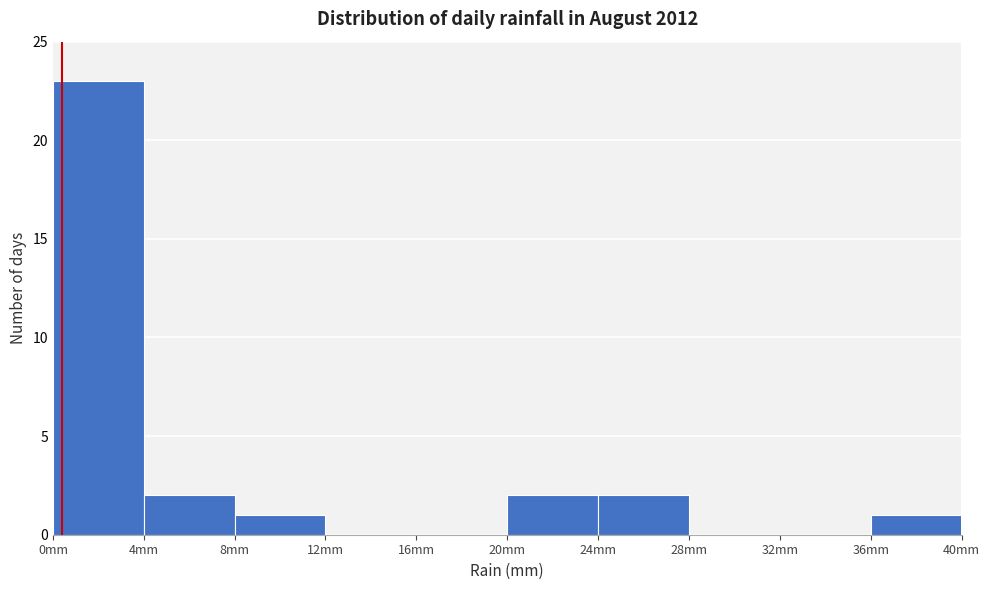

Reading left to right, transcribe this chart: for each bar, give the range it covers on the x-axis and its height. The values are not printed on the chart, so give them approximately, as read against the axis.

0 to 4: 23
4 to 8: 2
8 to 12: 1
12 to 16: 0
16 to 20: 0
20 to 24: 2
24 to 28: 2
28 to 32: 0
32 to 36: 0
36 to 40: 1